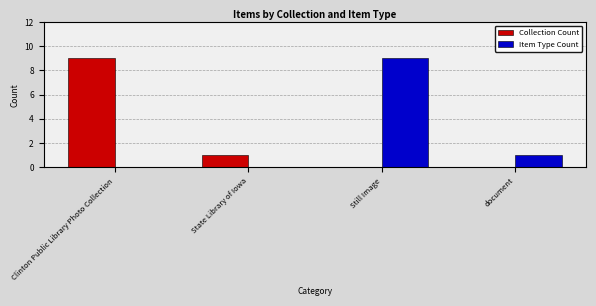

Reading left to right, what are all the values shown in this chart?

Collection Count: 9	1	0	0
Item Type Count: 0	0	9	1